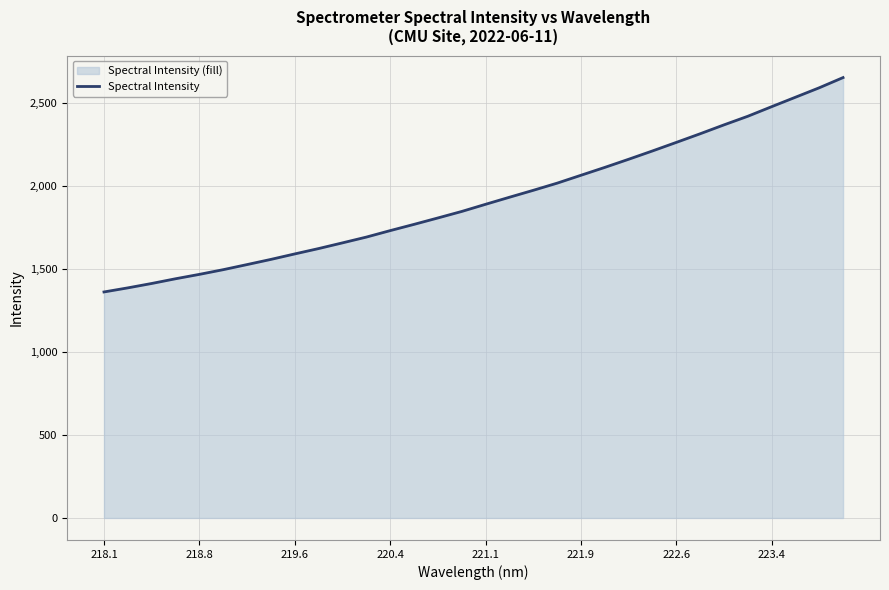

True or false: there are more than 1 points higher than both neighbors.

False